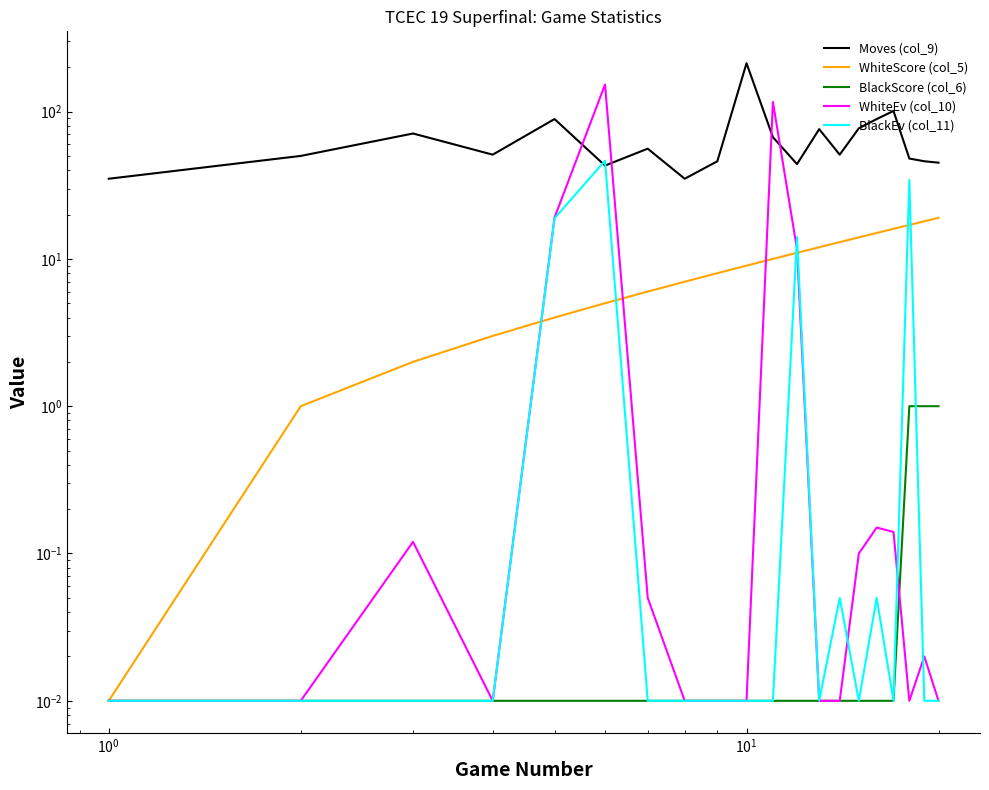

How many intersections are there between WhiteEv (col_10) and BlackEv (col_11)?

4